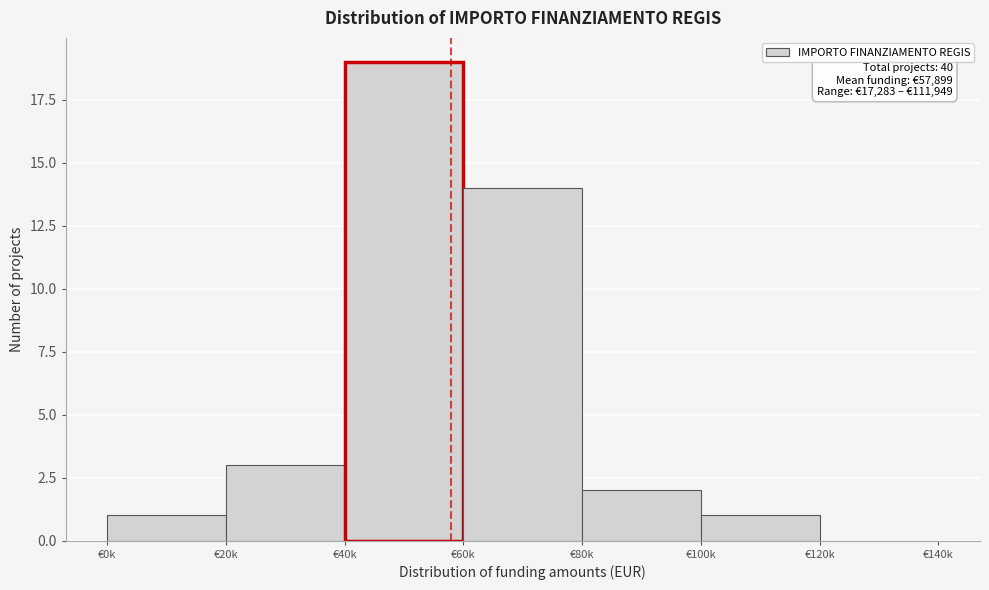

Reading left to right, extract all data points from this chart.

€0k=1	€20k=3	€40k=19	€60k=14	€80k=2	€100k=1	€120k=0